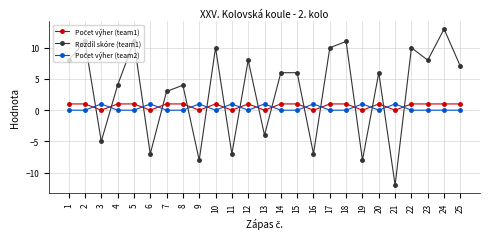

Which label corresponds to the largest value in the chart?

24